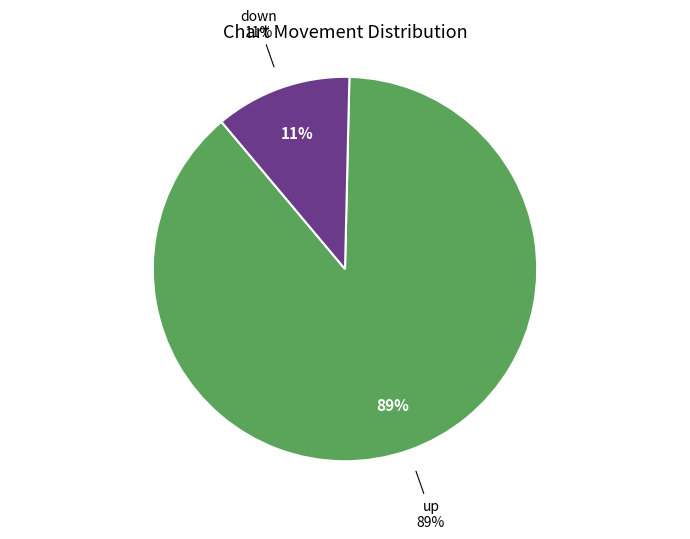

Is it true that down is 22% of the pie?

False